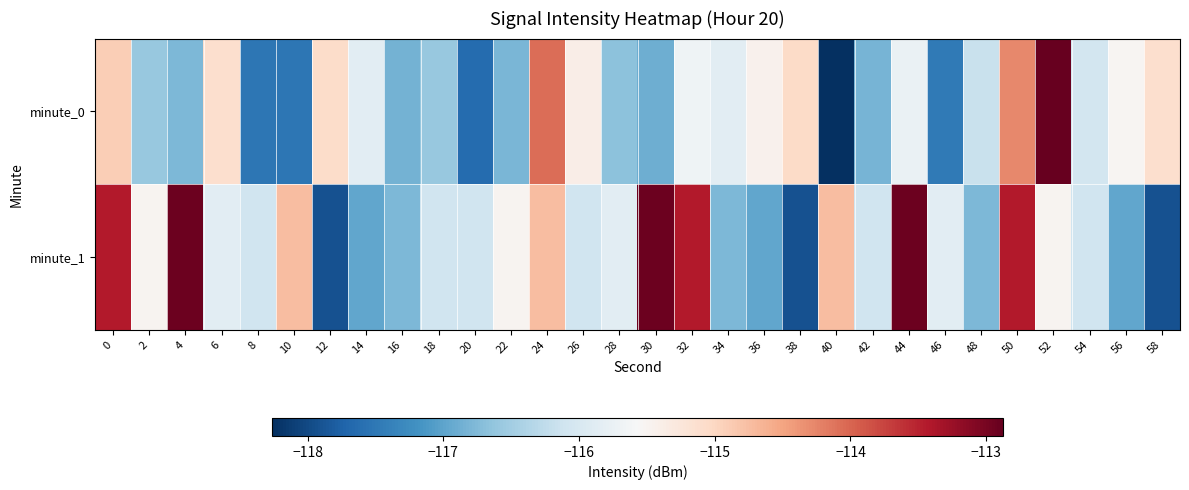

Which category has the highest value across all series?

52